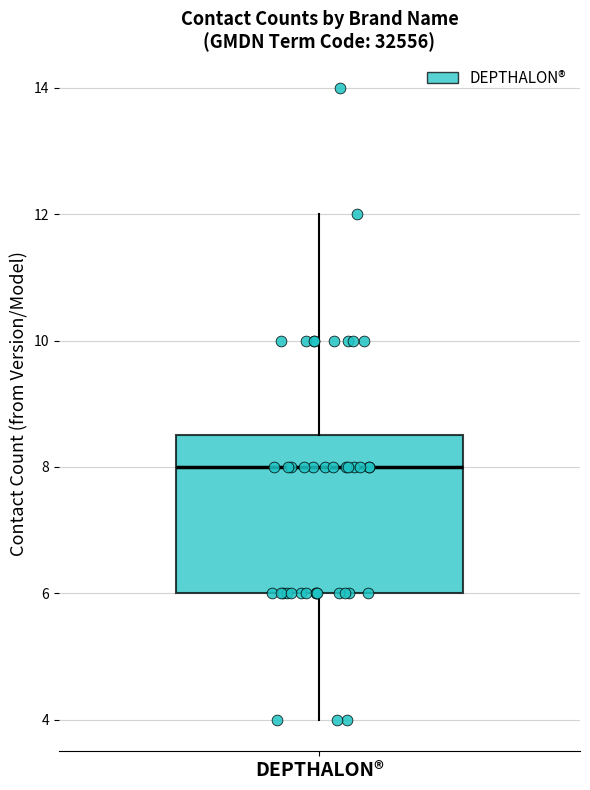

Read this box plot against the y-axis: the position of the median line, the range covered by the box, and the ends of both whiskers. The values are not printed on the chart, so give them approximately, as read against the axis.

median 8.0, box 6.0 to 8.6, whiskers 4.0 to 12.0